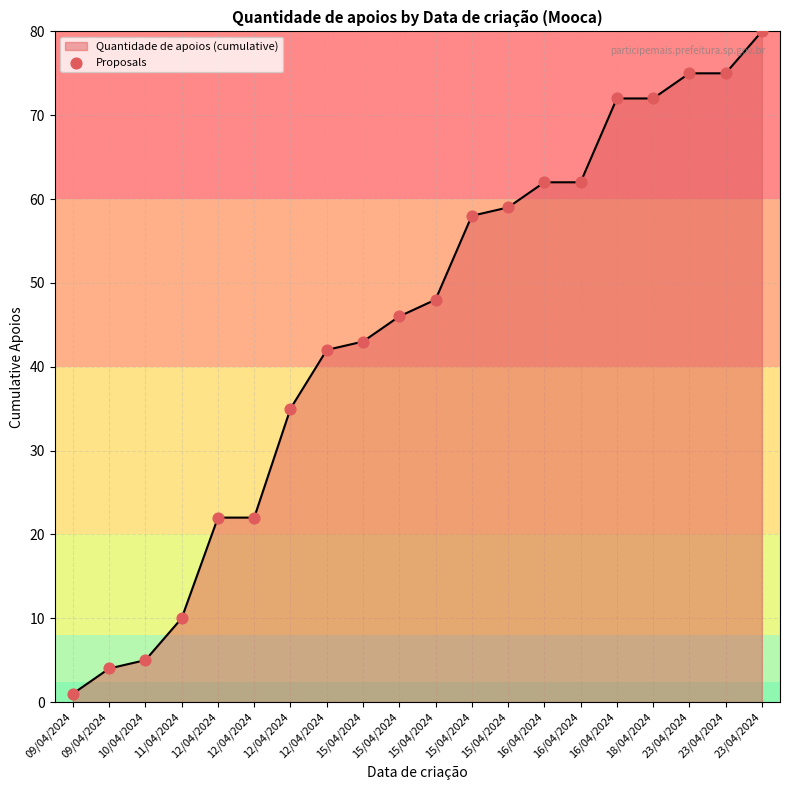

What is the change in value from 12/04/2024 to 23/04/2024?

+45